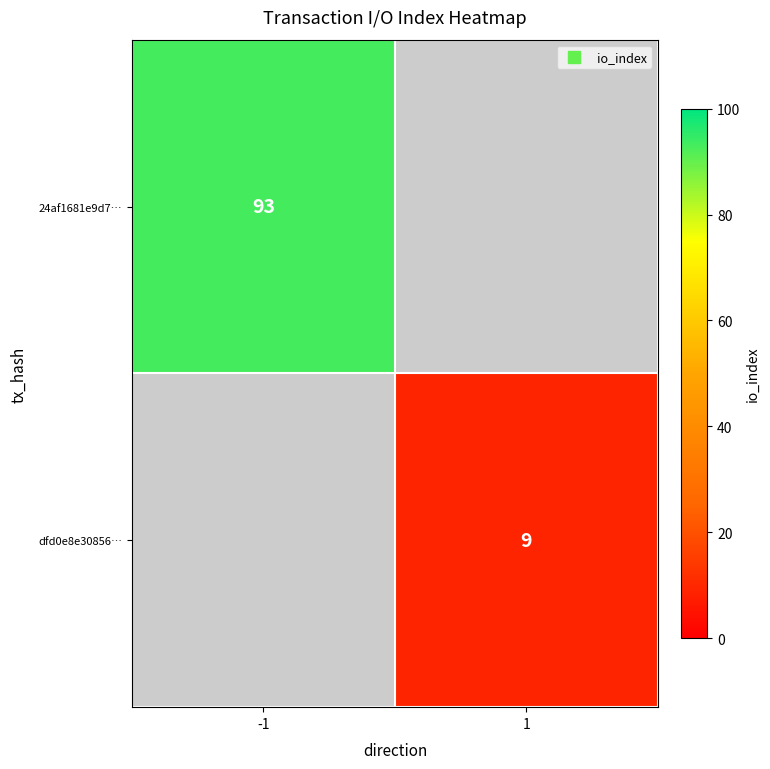

How many positive values does the dfd0e8e30856… series have?

1